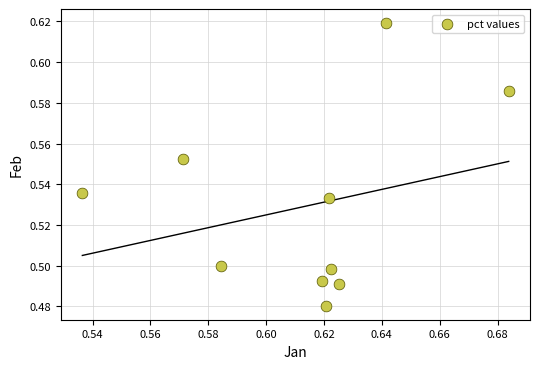

How many points are shown in the scatter plot?

10